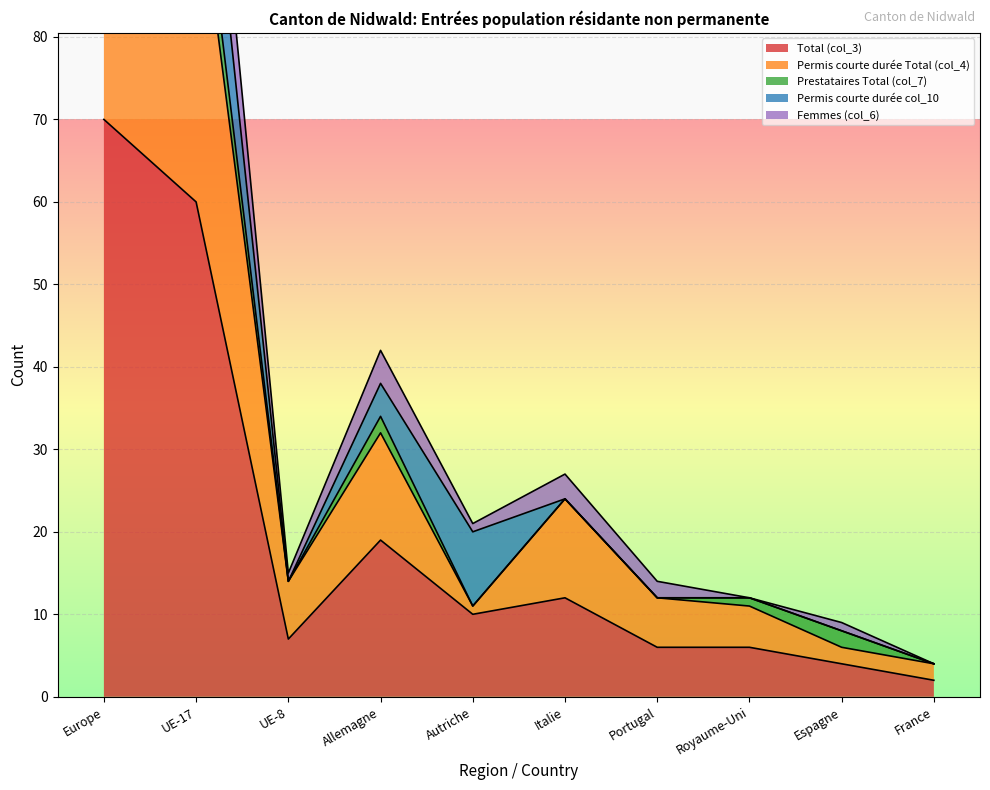

Which series changed the most between Europe and UE-8?

Femmes (col_6)